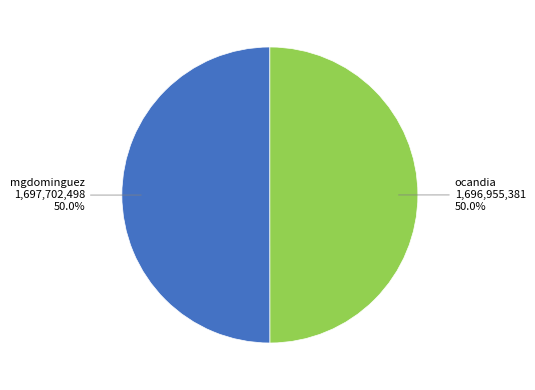

How many slices are in this pie chart?

2